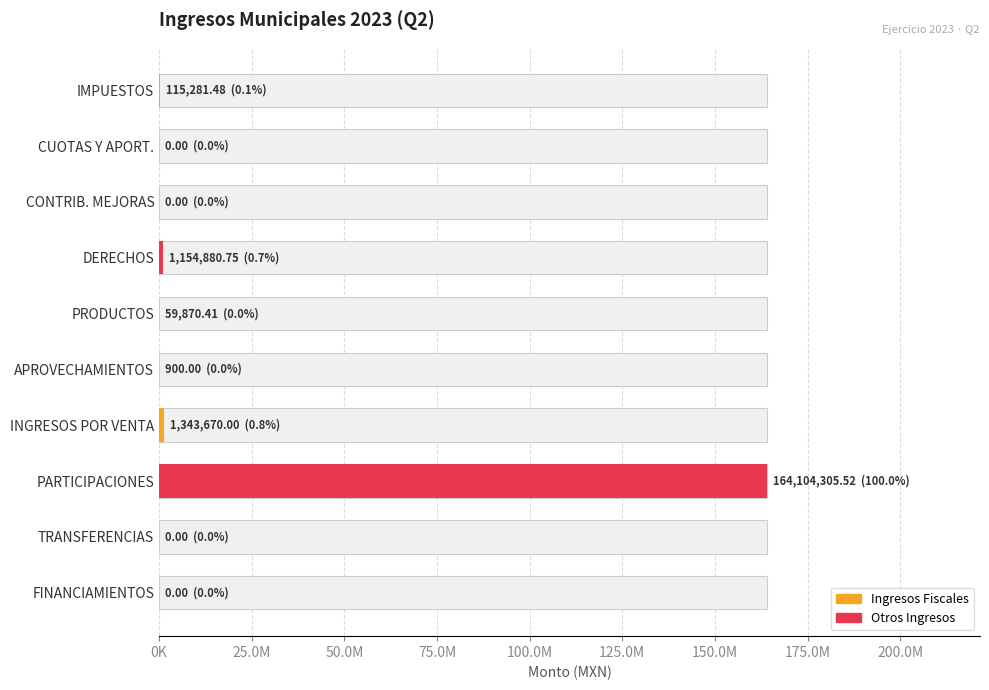

What is the average value?

16677890.8